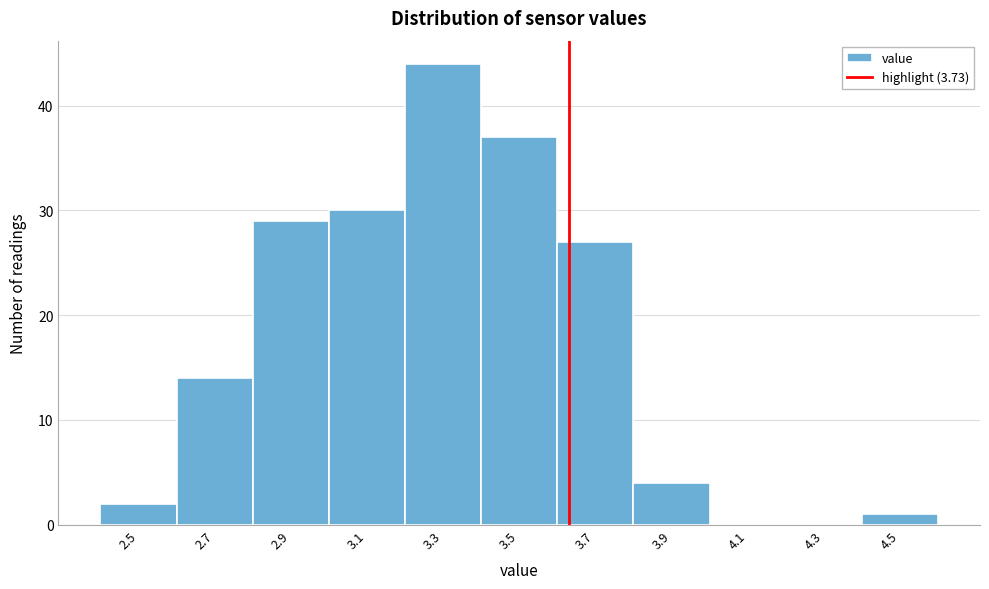

Reading left to right, list all the values displayed in this chart.

2.5=2	2.7=14	2.9=29	3.1=30	3.3=44	3.5=37	3.7=27	3.9=4	4.1=0	4.3=0	4.5=1